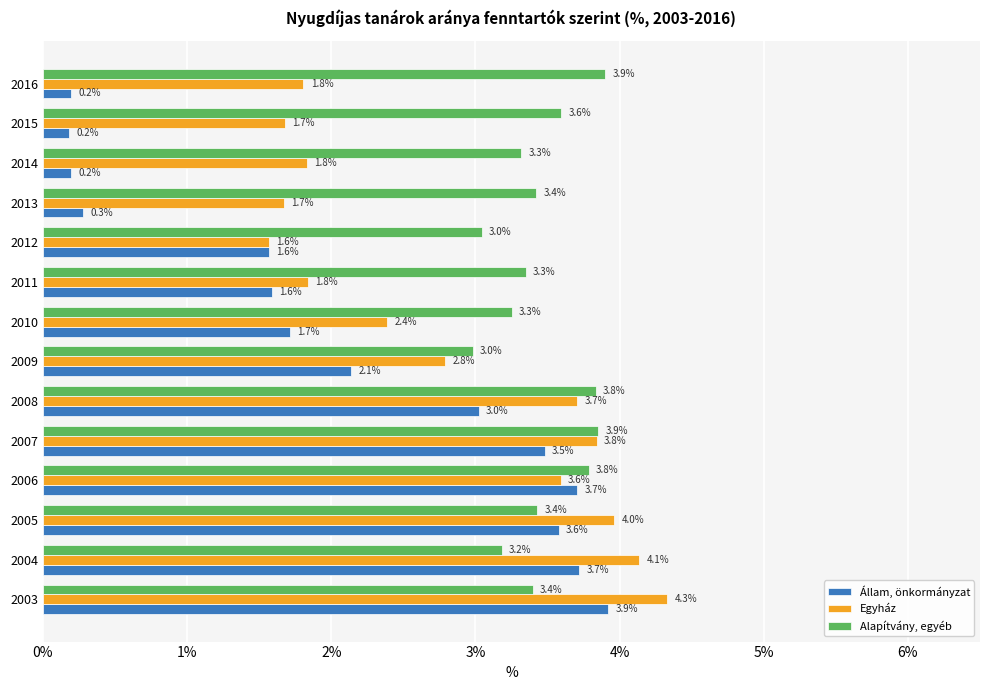

Which series changed the most between 2008 and 2014?

Állam, önkormányzat